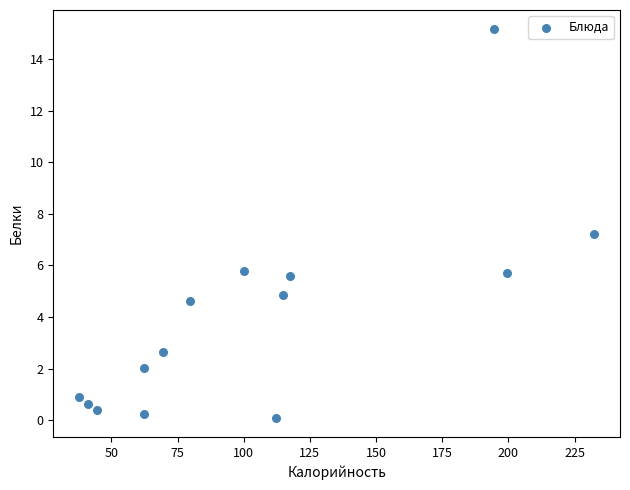

What Y value in the scatter plot is closest to 7?

7.2